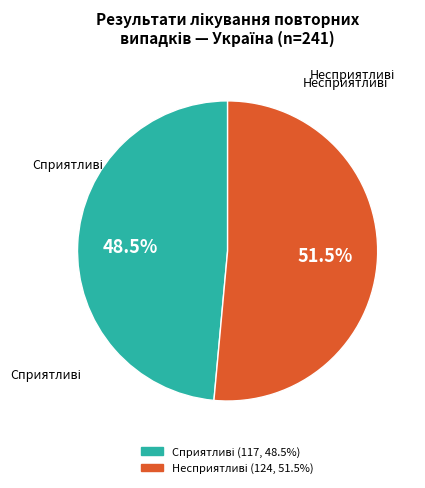

Count the number of slices in the pie.

2